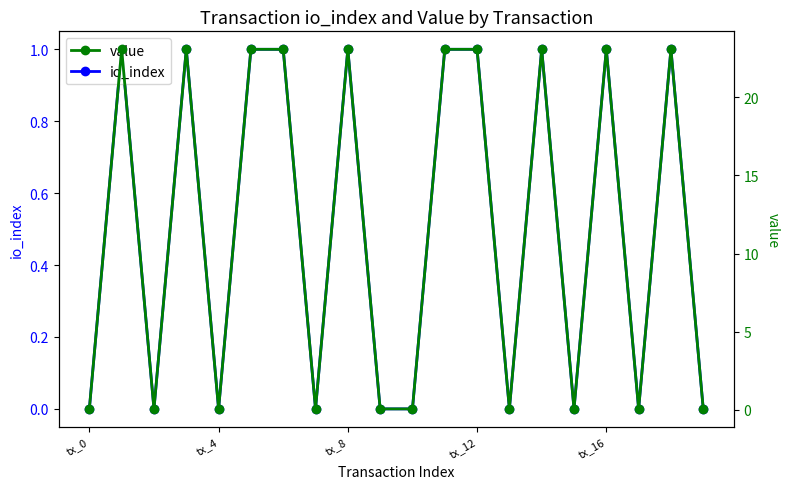

List the series in order of their overall mean, lowest first.

io_index, value